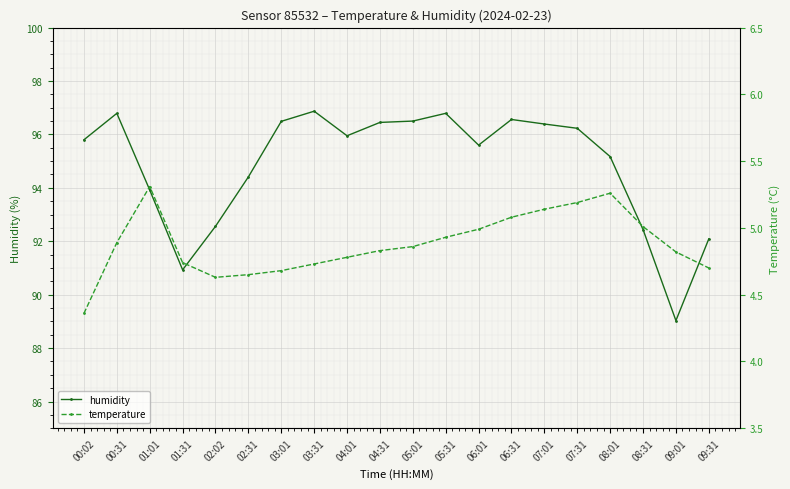

What are all the series names shown in the legend?

humidity, temperature